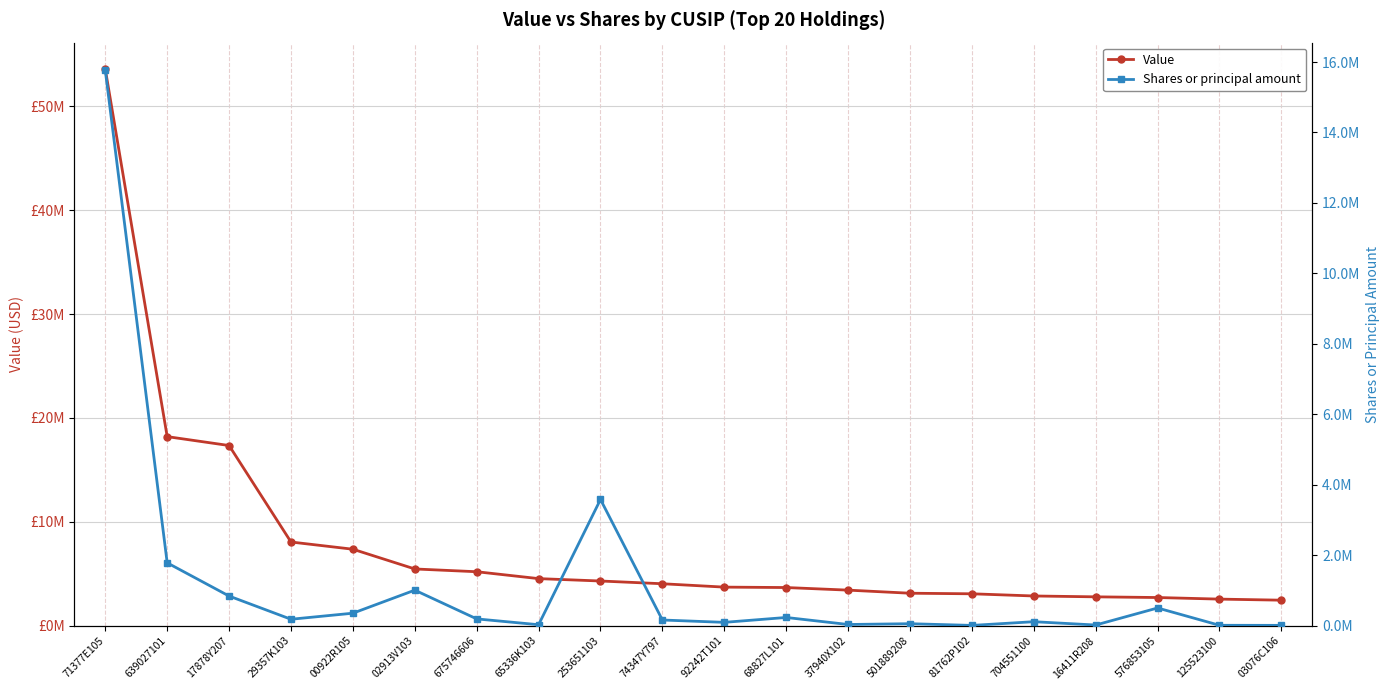

What is the label of the 8th point from the right?

37940X102